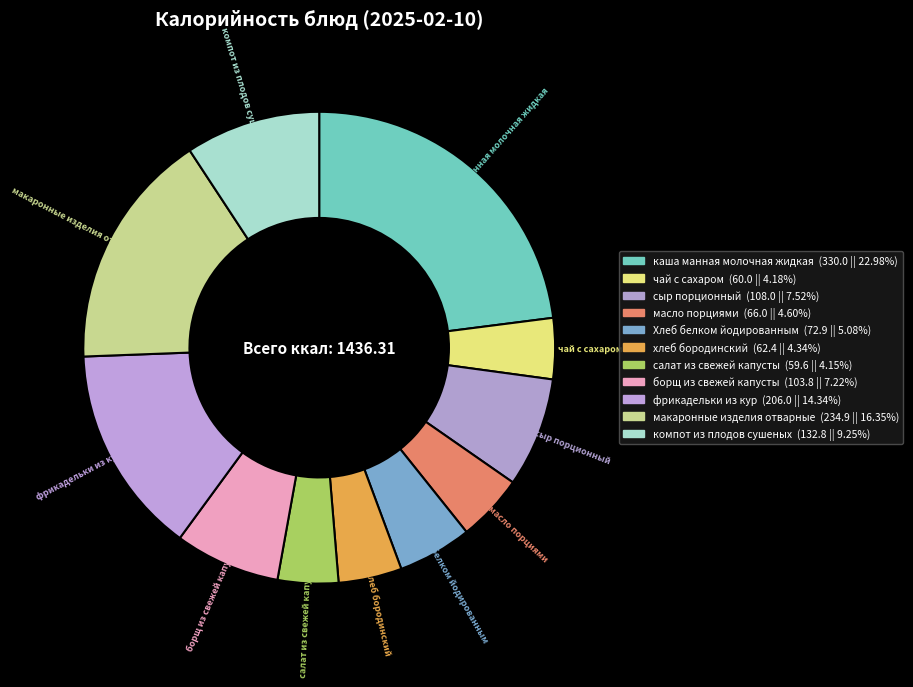

To the nearest percent, what is the average slice percentage?

9%